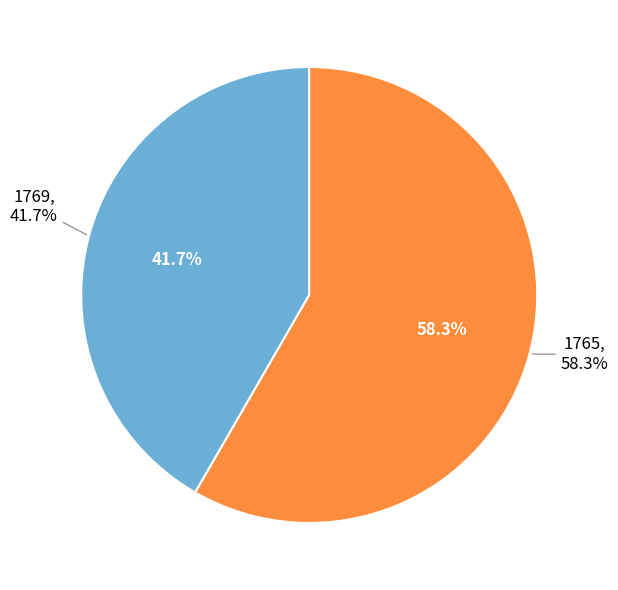

Is it true that 1769 is 42% of the pie?

True